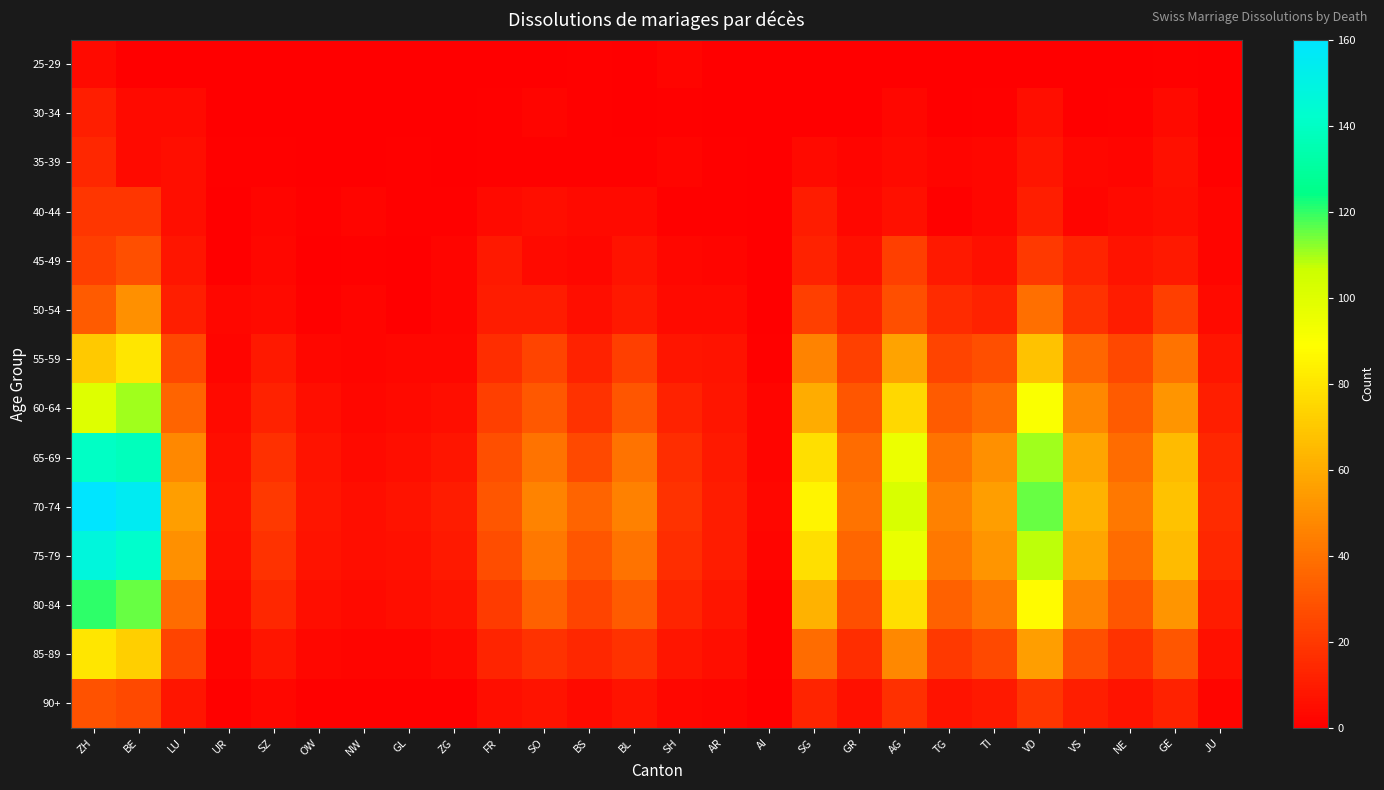

Reading left to right, transcribe all the data shown in this chart.

25-29: ZH=4	BE=0	LU=0	UR=0	SZ=0	OW=0	NW=0	GL=0	ZG=0	FR=0	SO=0	BS=1	BL=0	SH=2	AR=0	AI=0	SG=0	GR=0	AG=0	TG=0	TI=0	VD=0	VS=0	NE=0	GE=1	JU=0
30-34: ZH=11	BE=4	LU=4	UR=0	SZ=0	OW=0	NW=0	GL=0	ZG=0	FR=1	SO=2	BS=1	BL=0	SH=1	AR=0	AI=0	SG=0	GR=0	AG=3	TG=0	TI=1	VD=5	VS=0	NE=1	GE=4	JU=0
35-39: ZH=14	BE=4	LU=5	UR=1	SZ=1	OW=0	NW=0	GL=1	ZG=0	FR=1	SO=1	BS=1	BL=1	SH=2	AR=1	AI=0	SG=4	GR=2	AG=4	TG=2	TI=3	VD=8	VS=3	NE=2	GE=6	JU=1
40-44: ZH=19	BE=19	LU=5	UR=0	SZ=2	OW=1	NW=2	GL=1	ZG=1	FR=4	SO=5	BS=4	BL=4	SH=1	AR=1	AI=0	SG=10	GR=3	AG=6	TG=1	TI=3	VD=11	VS=2	NE=4	GE=5	JU=2
45-49: ZH=22	BE=28	LU=8	UR=0	SZ=3	OW=0	NW=1	GL=0	ZG=2	FR=9	SO=4	BS=3	BL=7	SH=3	AR=2	AI=0	SG=12	GR=6	AG=22	TG=9	TI=6	VD=20	VS=13	NE=7	GE=9	JU=2
50-54: ZH=32	BE=50	LU=11	UR=3	SZ=4	OW=1	NW=2	GL=0	ZG=2	FR=10	SO=10	BS=5	BL=9	SH=4	AR=4	AI=0	SG=22	GR=12	AG=28	TG=15	TI=12	VD=39	VS=18	NE=10	GE=22	JU=4
55-59: ZH=70	BE=80	LU=25	UR=2	SZ=9	OW=3	NW=2	GL=3	ZG=3	FR=16	SO=24	BS=12	BL=22	SH=8	AR=7	AI=1	SG=46	GR=23	AG=57	TG=24	TI=28	VD=68	VS=36	NE=25	GE=40	JU=8
60-64: ZH=100	BE=110	LU=35	UR=4	SZ=12	OW=5	NW=3	GL=4	ZG=5	FR=22	SO=31	BS=18	BL=30	SH=12	AR=8	AI=2	SG=60	GR=30	AG=75	TG=32	TI=38	VD=90	VS=48	NE=32	GE=52	JU=11
65-69: ZH=140	BE=138	LU=48	UR=5	SZ=17	OW=7	NW=4	GL=5	ZG=8	FR=28	SO=40	BS=26	BL=40	SH=16	AR=9	AI=2	SG=78	GR=38	AG=95	TG=40	TI=50	VD=110	VS=58	NE=38	GE=65	JU=14
70-74: ZH=160	BE=155	LU=55	UR=6	SZ=20	OW=8	NW=5	GL=7	ZG=10	FR=30	SO=46	BS=35	BL=45	SH=18	AR=10	AI=3	SG=85	GR=40	AG=102	TG=45	TI=55	VD=115	VS=62	NE=42	GE=68	JU=15
75-79: ZH=148	BE=142	LU=50	UR=5	SZ=18	OW=7	NW=5	GL=6	ZG=9	FR=27	SO=42	BS=30	BL=40	SH=16	AR=10	AI=2	SG=78	GR=36	AG=96	TG=42	TI=52	VD=108	VS=58	NE=38	GE=65	JU=14
80-84: ZH=120	BE=115	LU=38	UR=4	SZ=14	OW=5	NW=4	GL=5	ZG=7	FR=21	SO=34	BS=24	BL=32	SH=13	AR=8	AI=1	SG=62	GR=28	AG=78	TG=34	TI=42	VD=88	VS=46	NE=30	GE=52	JU=10
85-89: ZH=80	BE=72	LU=24	UR=2	SZ=8	OW=3	NW=2	GL=2	ZG=4	FR=13	SO=18	BS=14	BL=18	SH=8	AR=5	AI=1	SG=38	GR=16	AG=48	TG=20	TI=26	VD=55	VS=28	NE=18	GE=30	JU=6
90+: ZH=29	BE=26	LU=8	UR=1	SZ=3	OW=1	NW=1	GL=1	ZG=1	FR=5	SO=7	BS=4	BL=7	SH=3	AR=2	AI=0	SG=13	GR=6	AG=17	TG=7	TI=9	VD=19	VS=11	NE=7	GE=12	JU=2